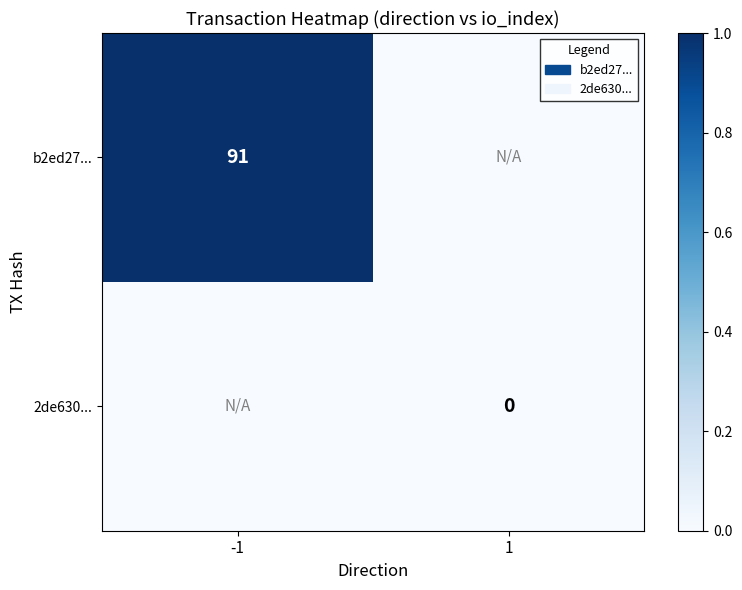

The value of b2ed27... at -1 is 59. True or false?

False